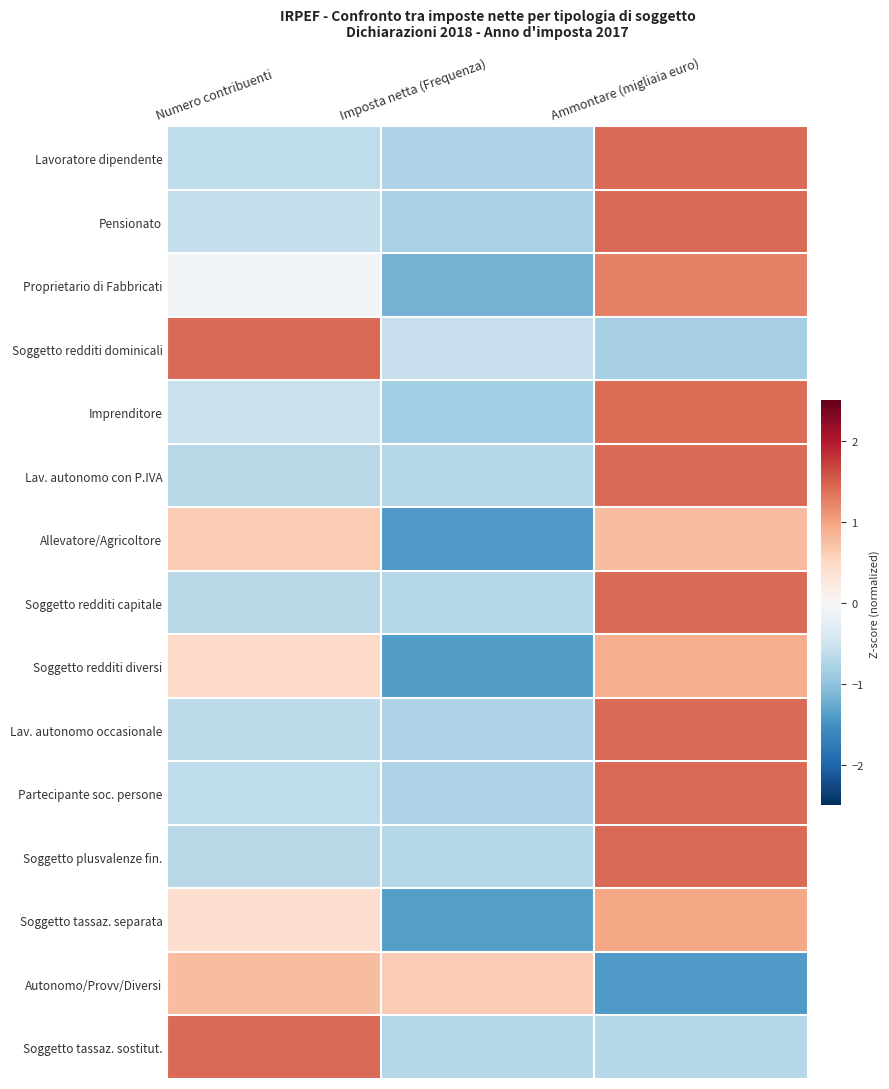

What is the total value across all series at Ammontare (migliaia euro)?

12.3